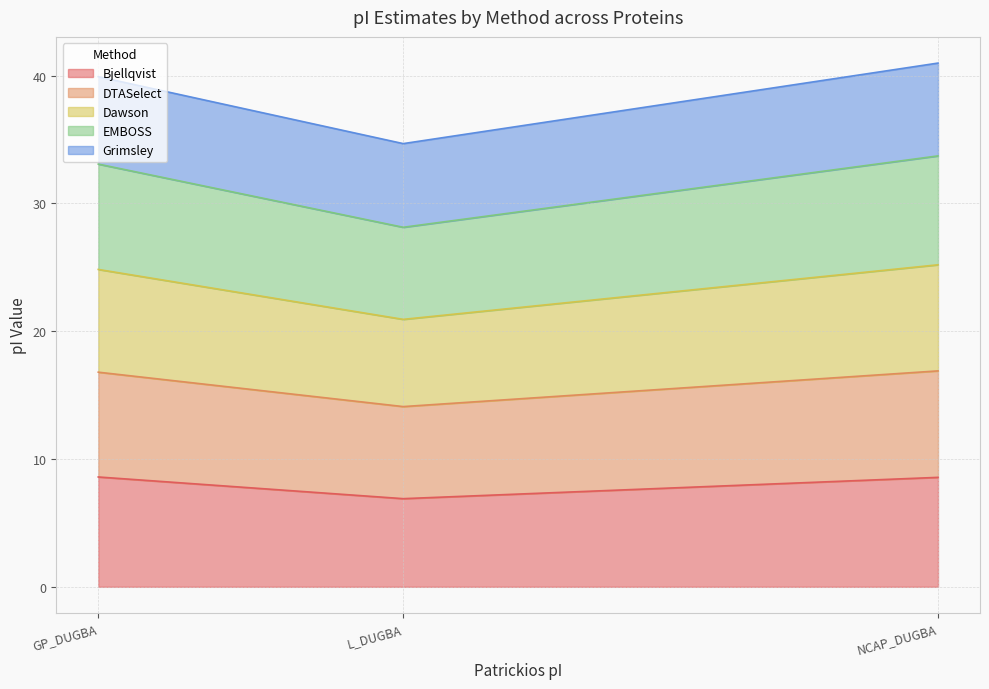

What is the minimum value for Bjellqvist?

6.9